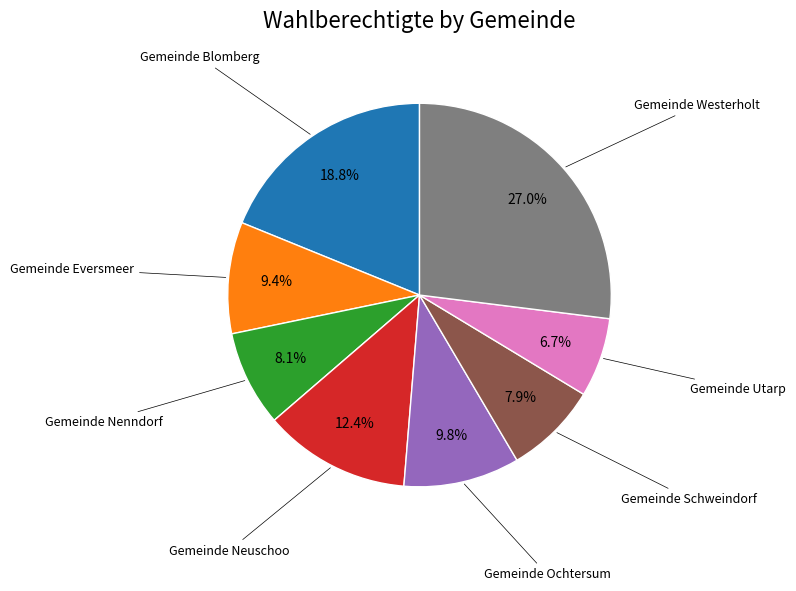

Is there any slice that represents more than half of the pie?

No